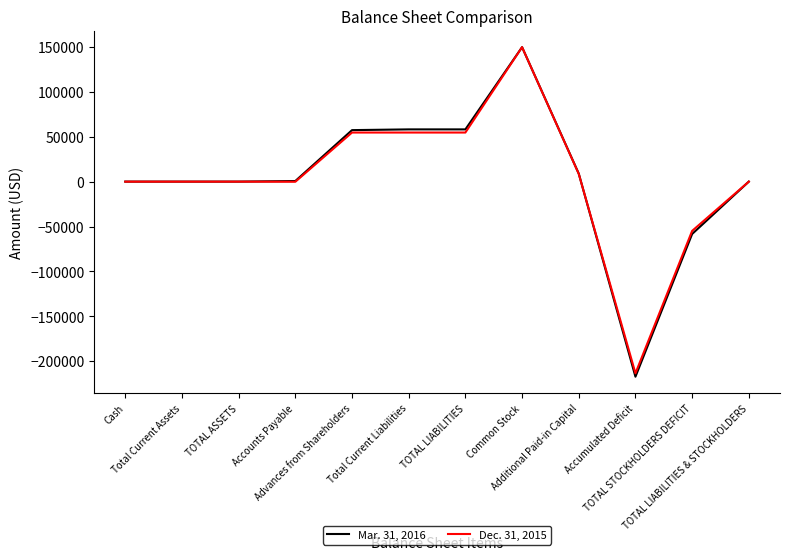

Which series has the widest spread of values?

Mar. 31, 2016